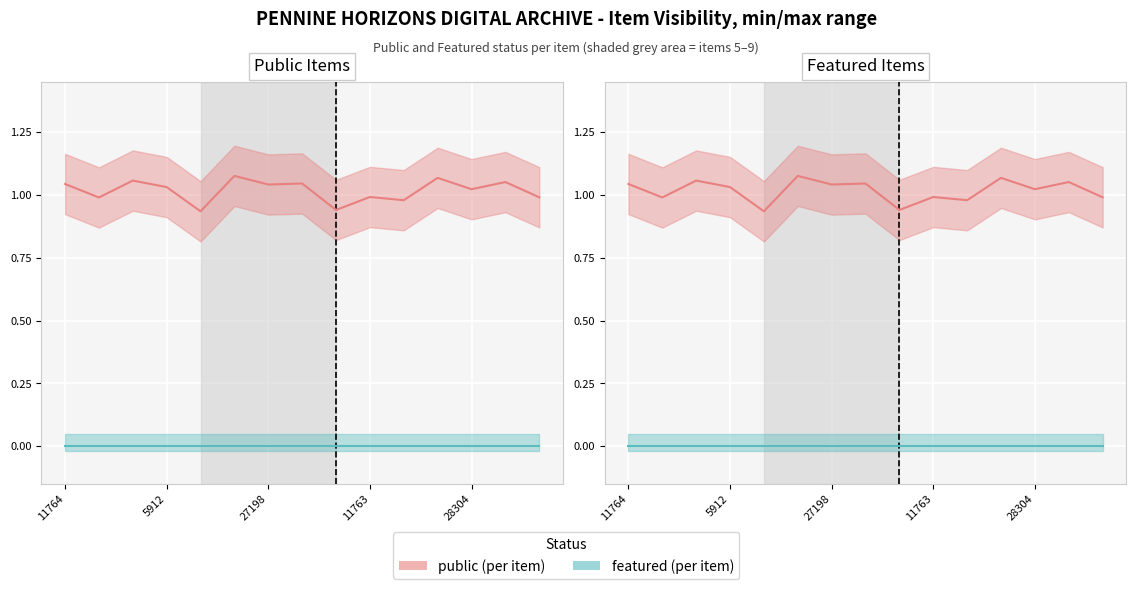

Rank the series at 5912 from lowest to highest value.

featured, public